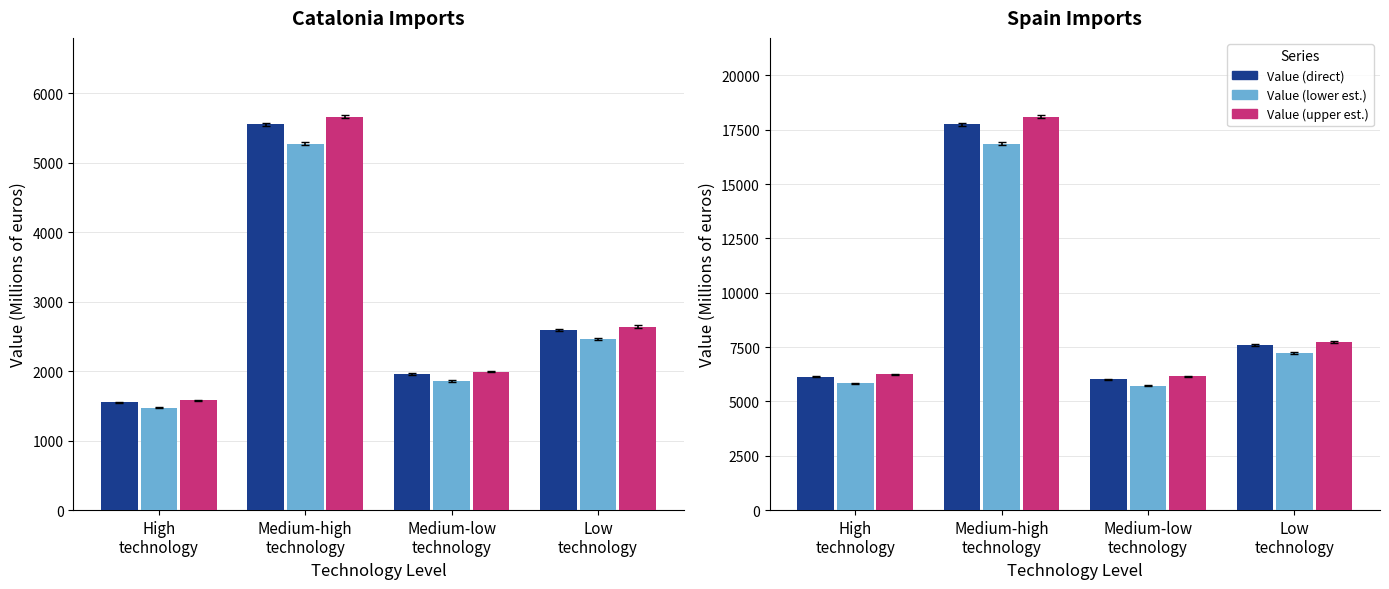

How many data points does each series have?

4